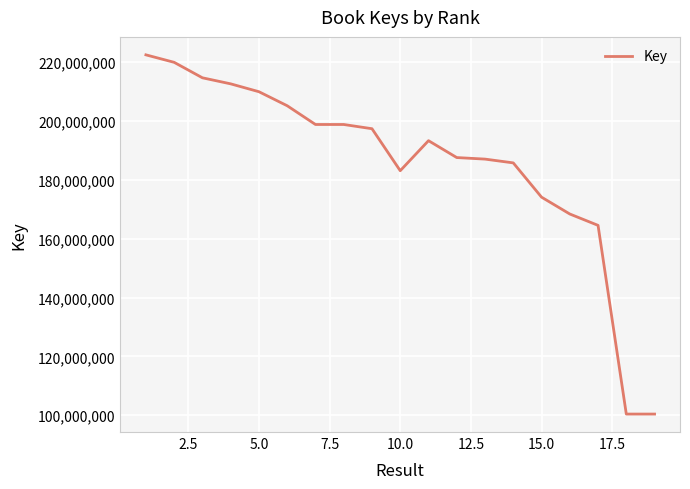

What is the difference between the maximum and minimum values?

122090839